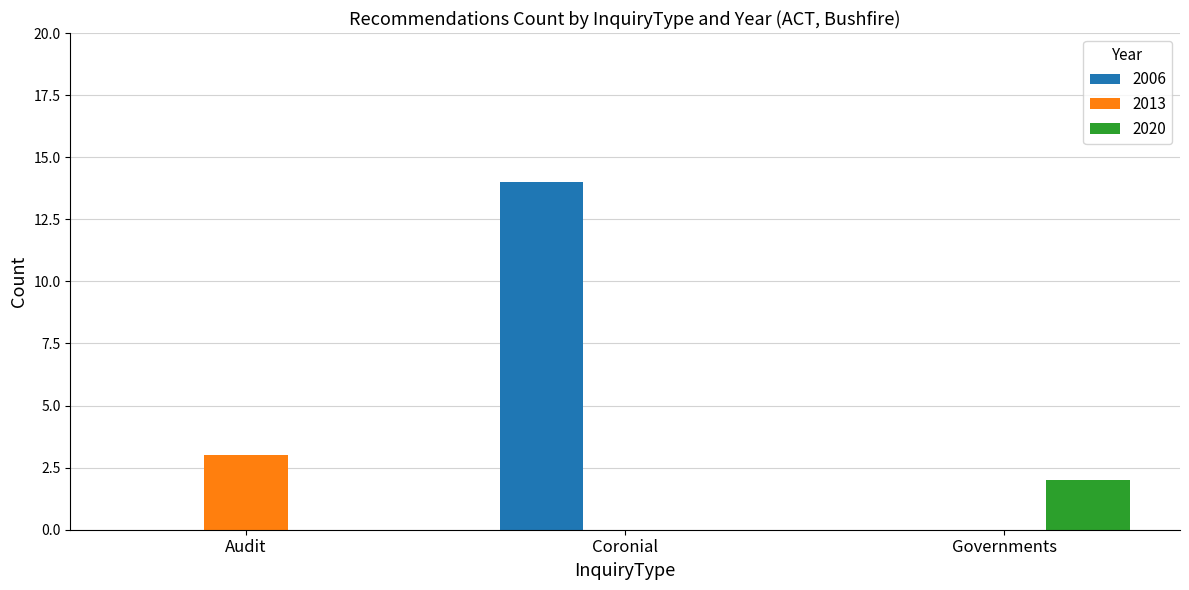

At which label does 2020 reach its peak?

Governments